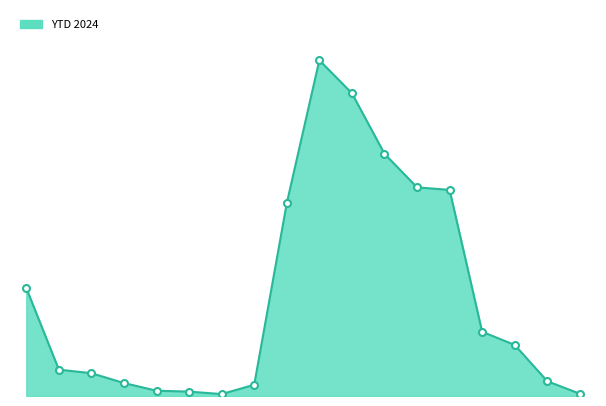

Does the chart have visible grid lines?

No